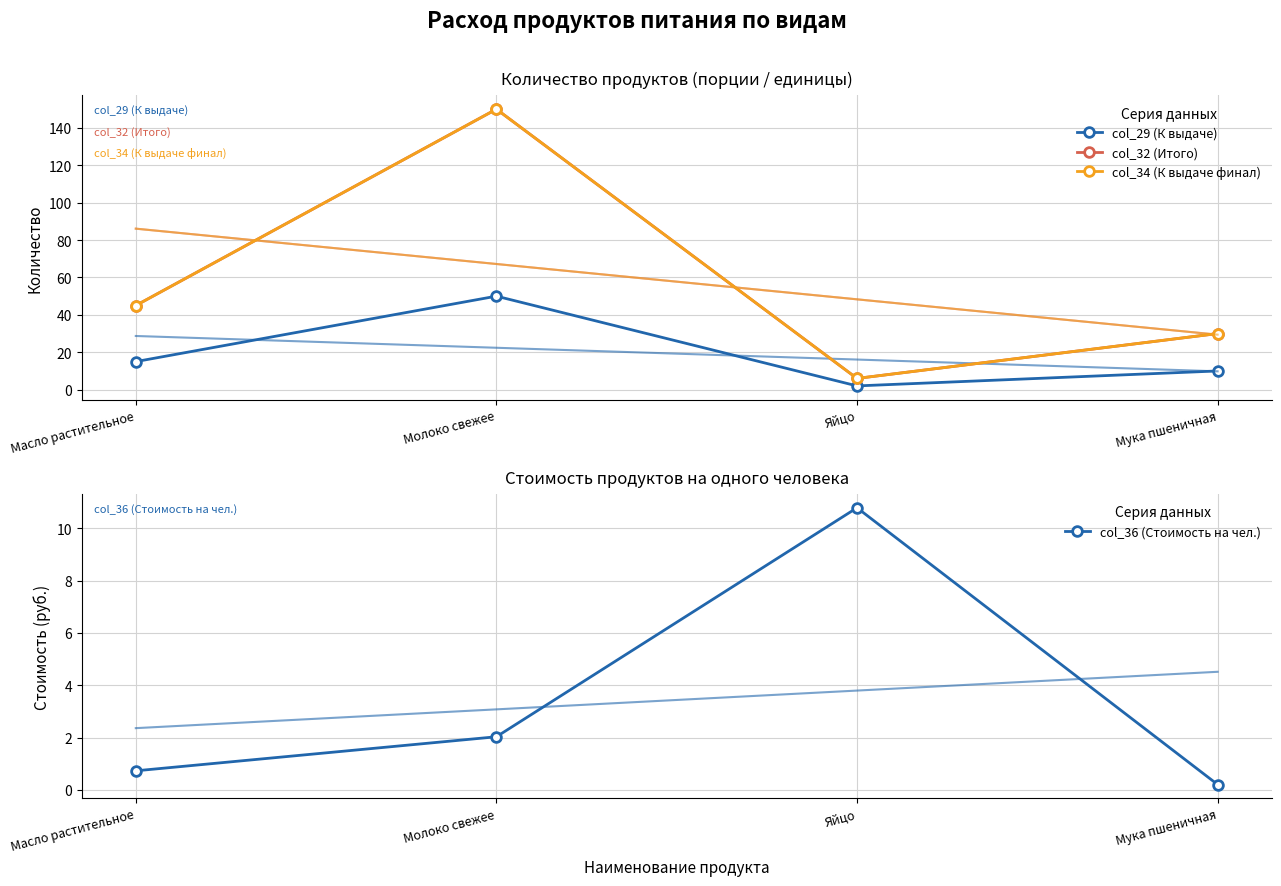

The value of col_32 (Итого) at Масло растительное is 45.0. True or false?

True